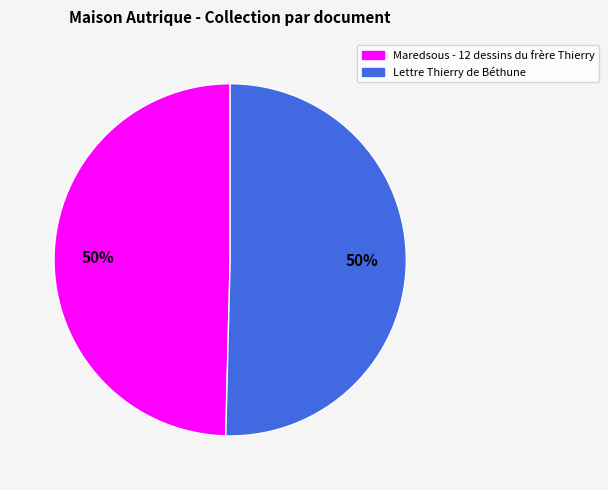

True or false: Maredsous - 12 dessins du frère Thierry accounts for 55% of the total.

False